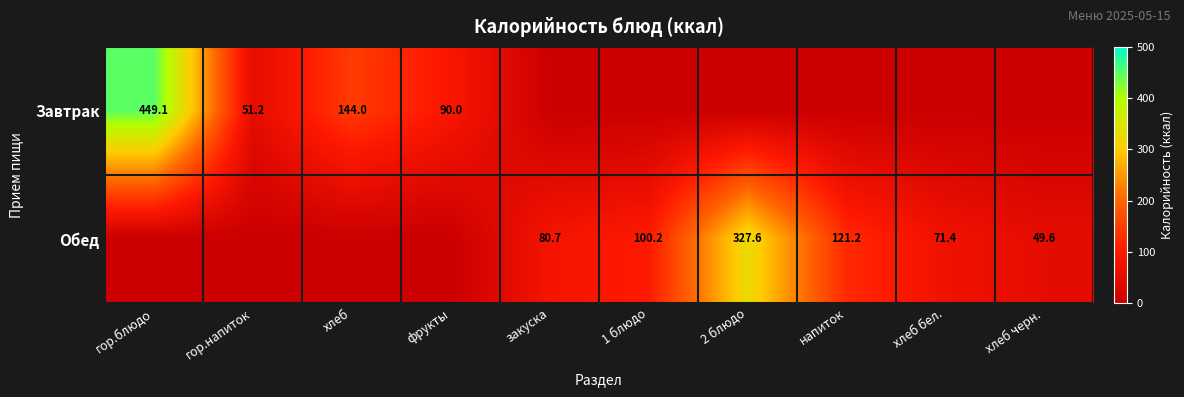

The Обед series shows 44.2 at закуска. True or false?

False